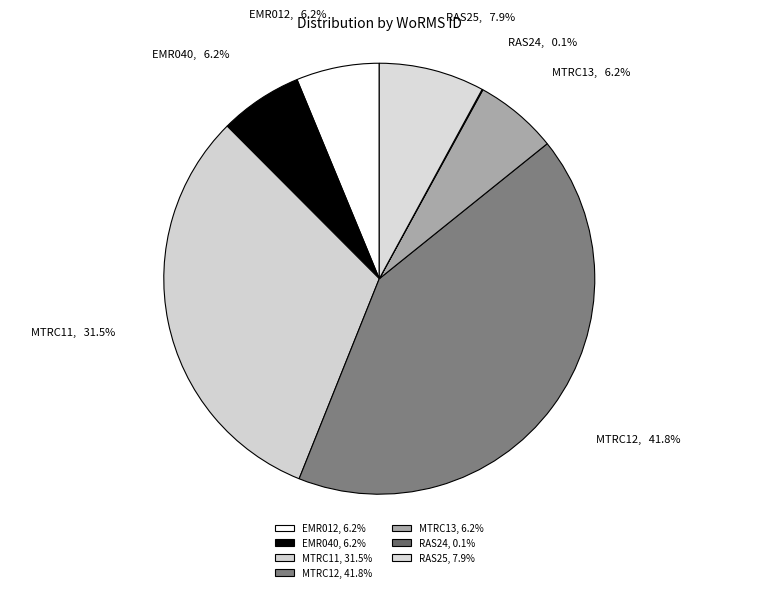

Does any single category account for the majority?

No